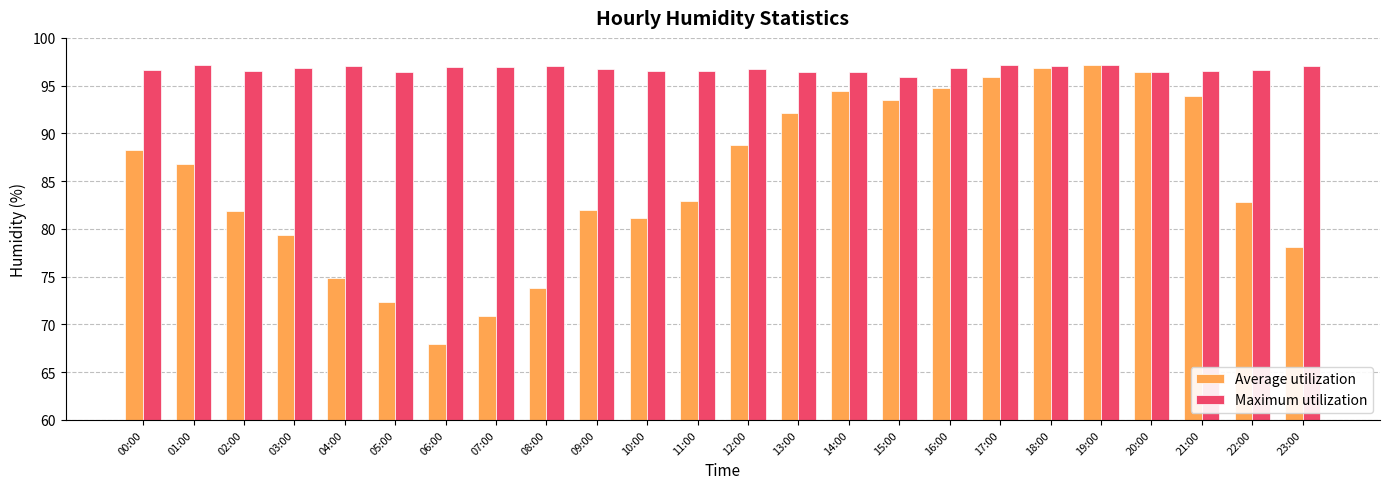

The Maximum utilization series shows 97.1 at 23:00. True or false?

True